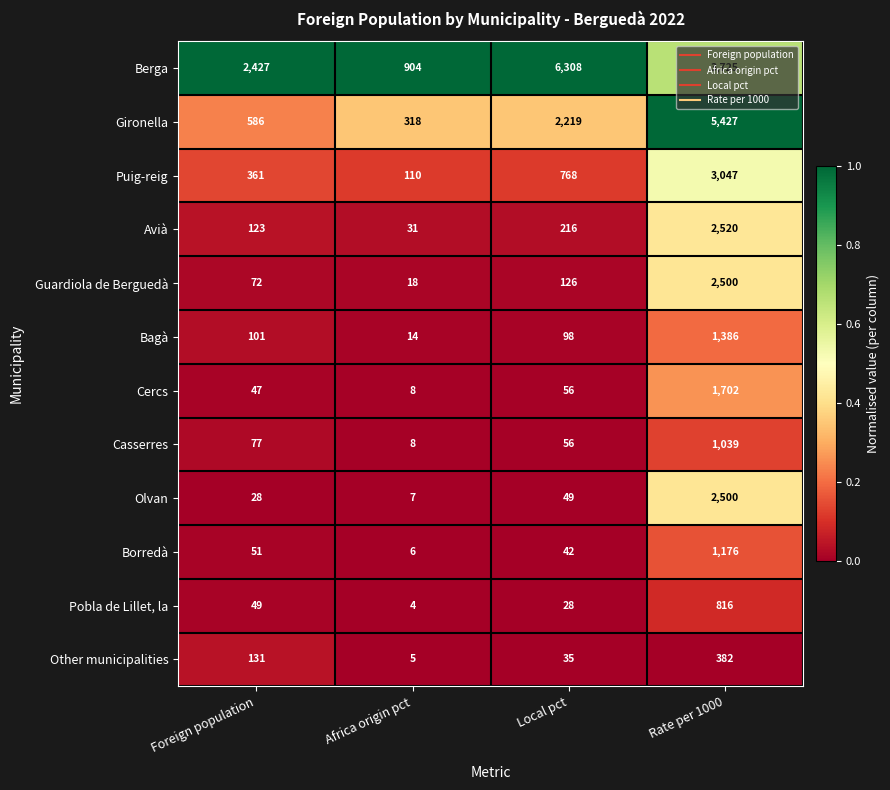

The Casserres series shows 19 at Local pct. True or false?

False